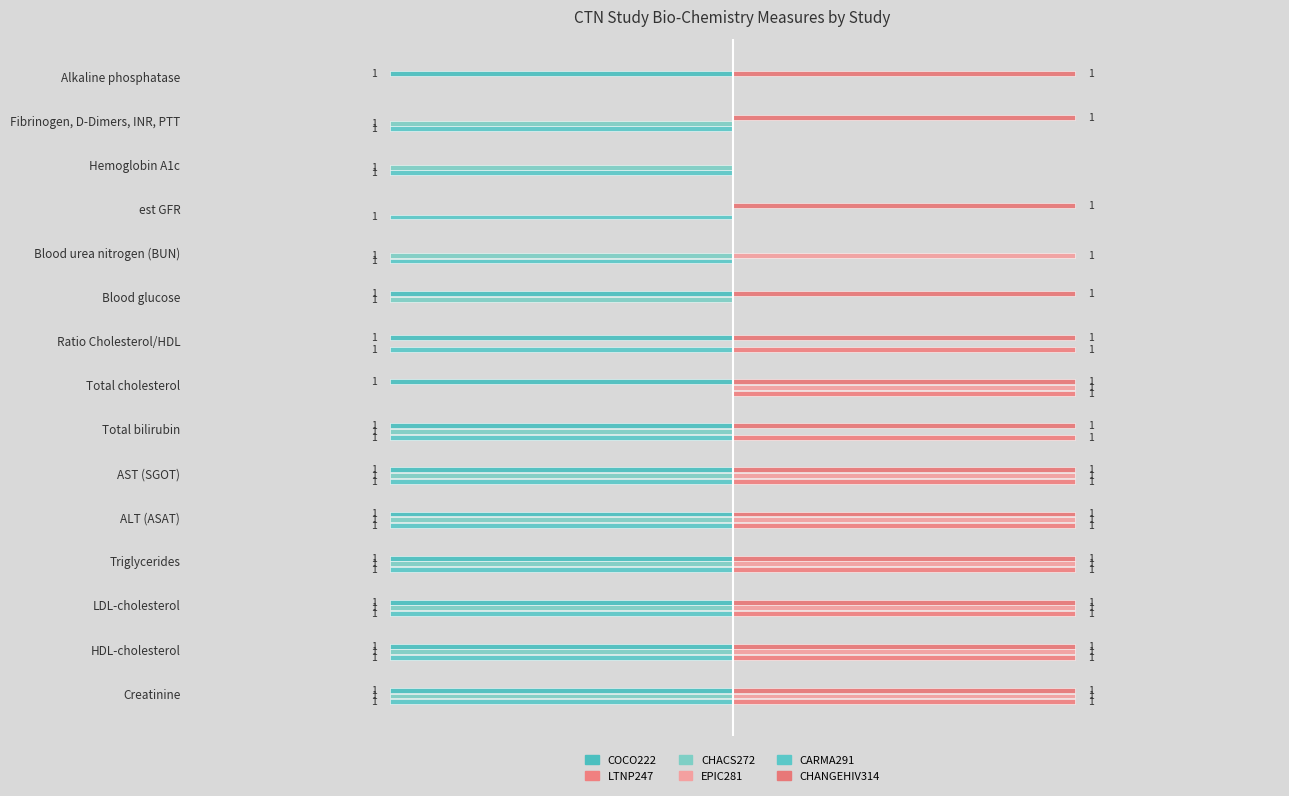

Which series has the largest total across all categories?

CHANGEHIV314